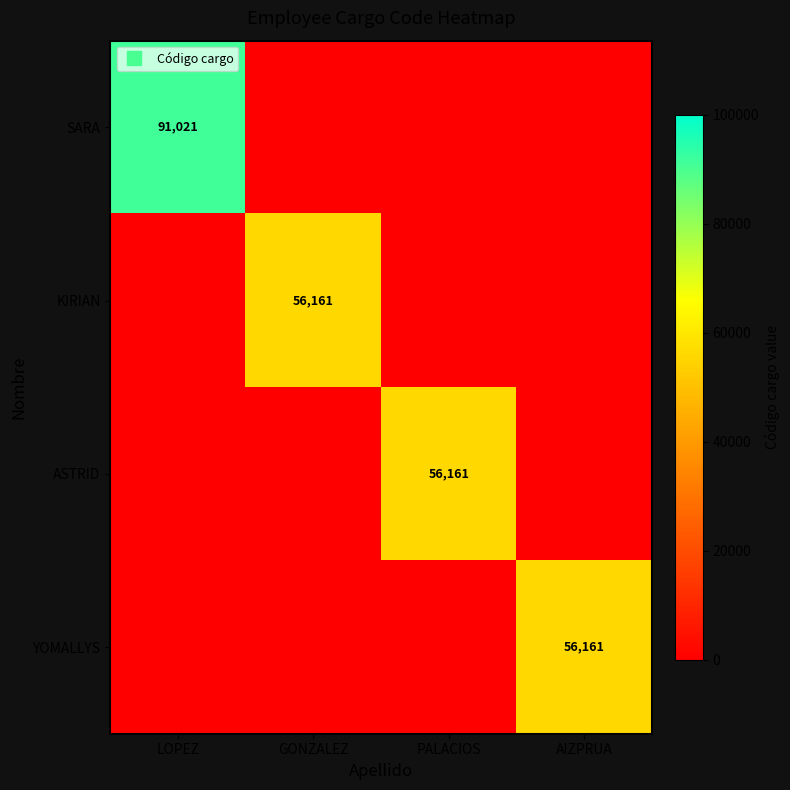

The KIRIAN series shows 19974 at PALACIOS. True or false?

False